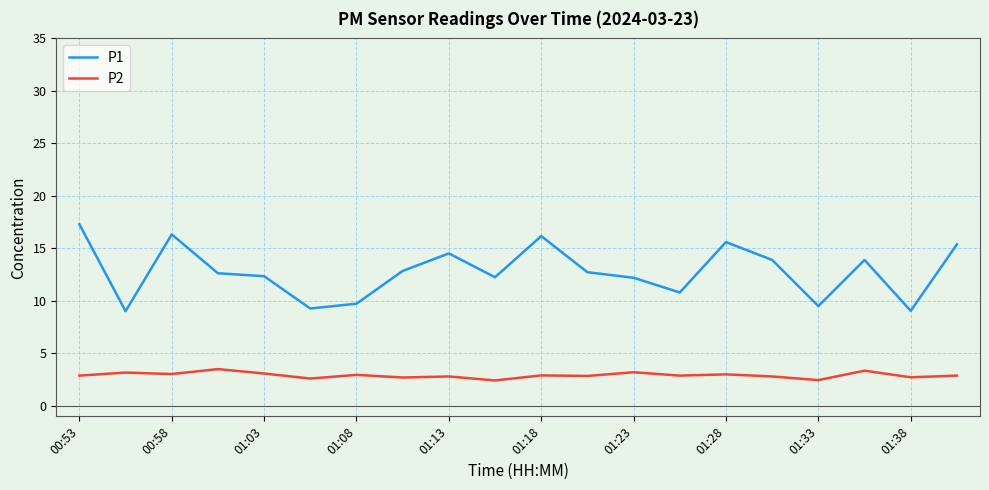

Rank the series by their average value, from lowest to highest.

P2, P1